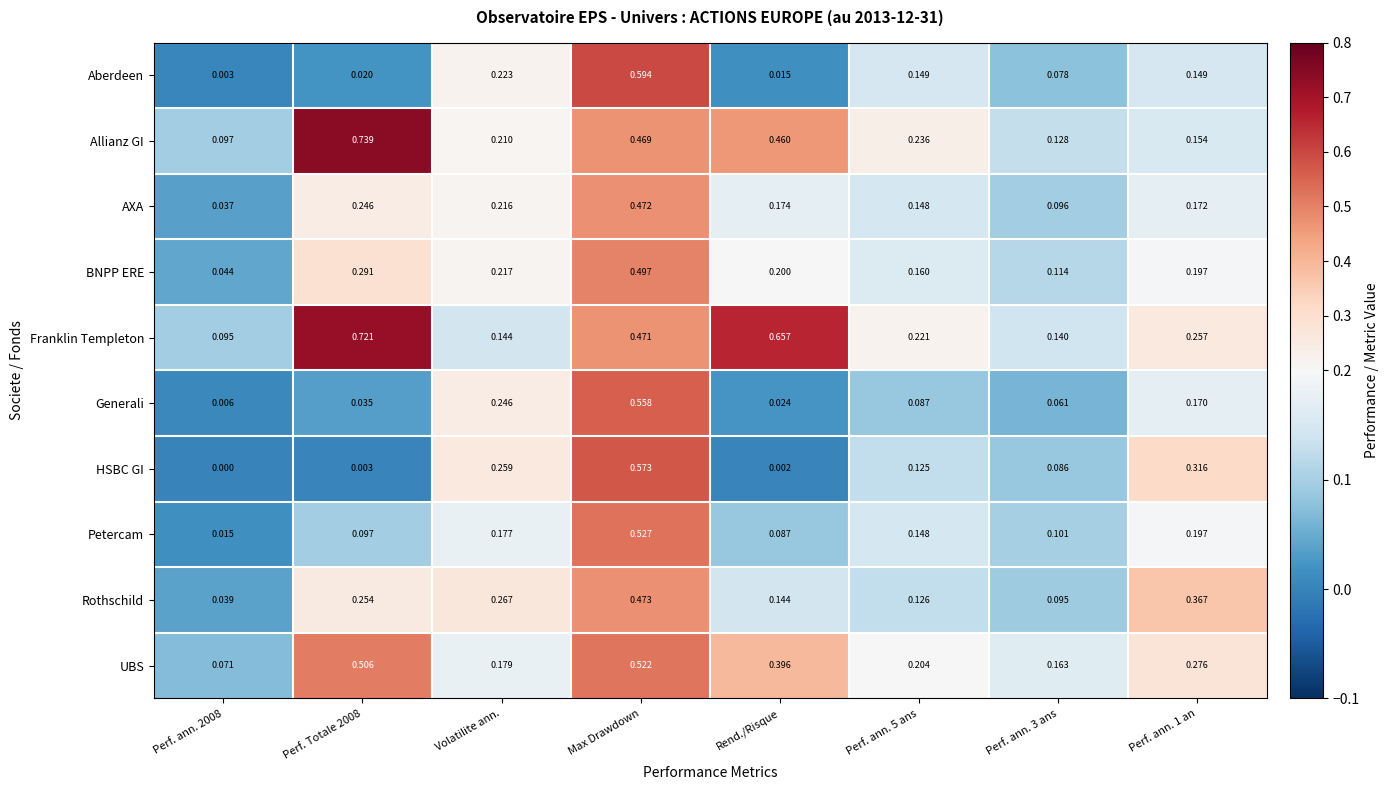

Rank the series by their maximum value, from highest to lowest.

Allianz GI, Franklin Templeton, Aberdeen, HSBC GI, Generali, Petercam, UBS, BNPP ERE, Rothschild, AXA